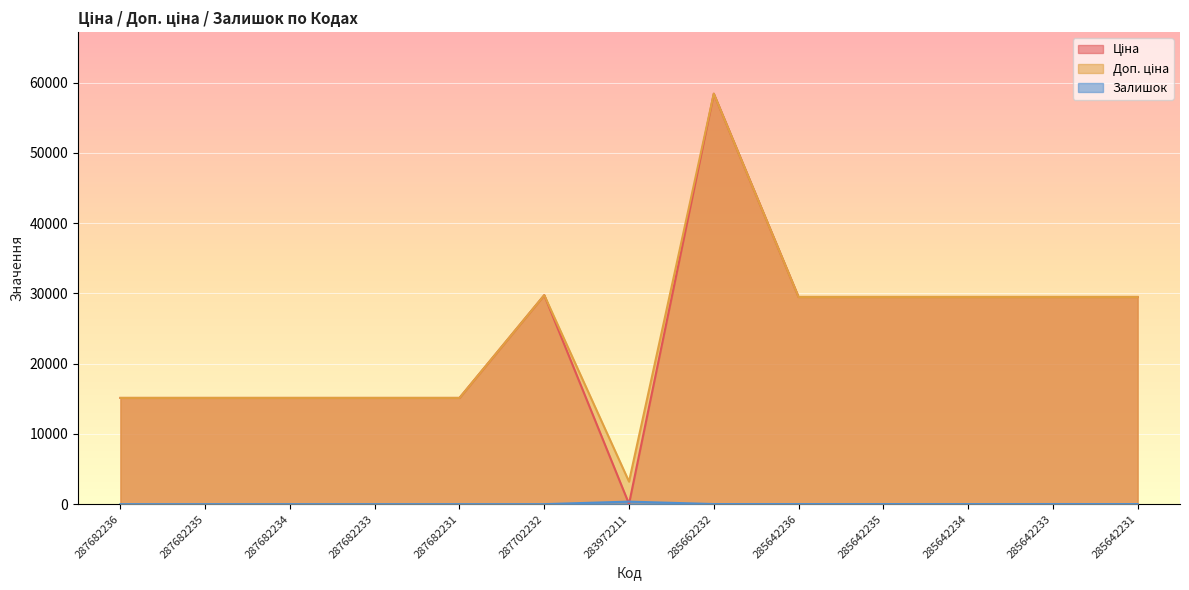

At which category is the sum across all series the highest?

285662232